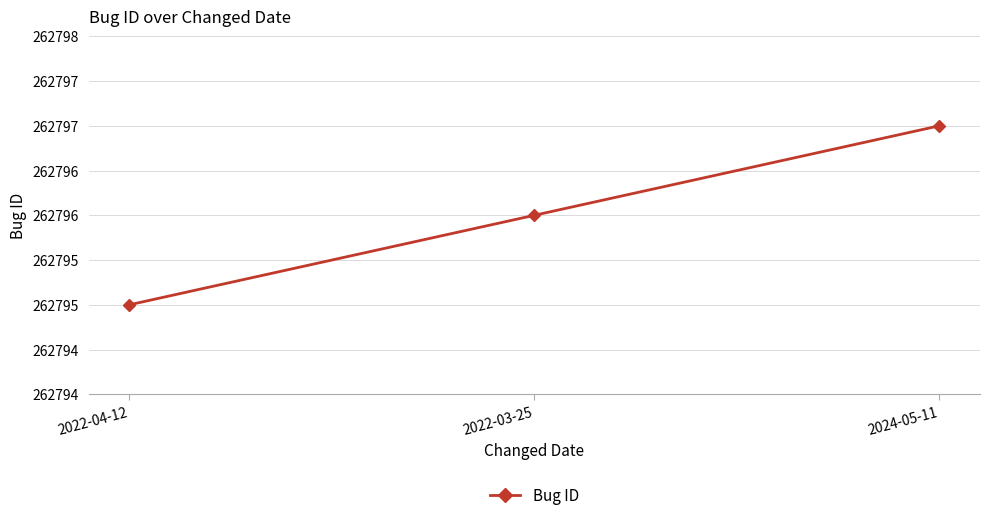

Rank the categories by value from highest to lowest.

2024-05-11, 2022-03-25, 2022-04-12